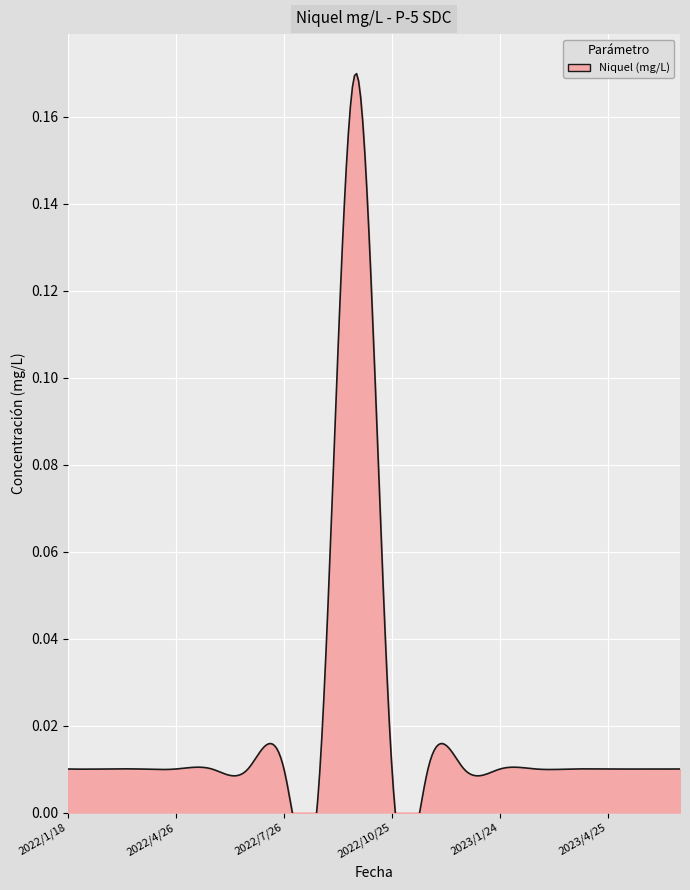

The chart shows a value of 0.0 at 2022/10/25. True or false?

False